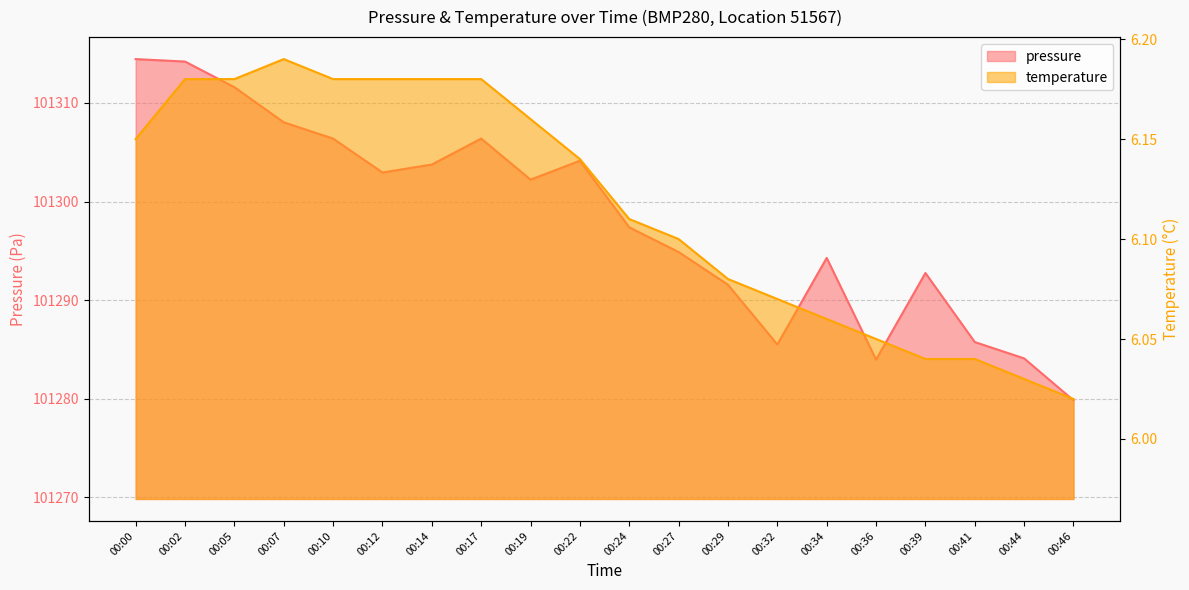

At which category does pressure reach its first local peak?

00:17